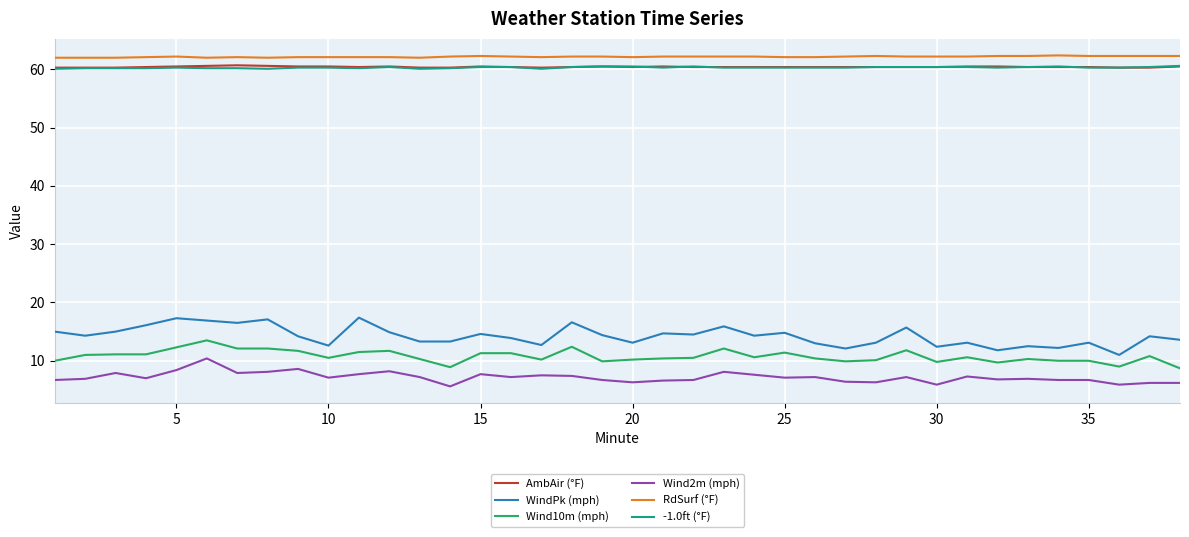

Which series has the largest total across all categories?

RdSurf (°F)